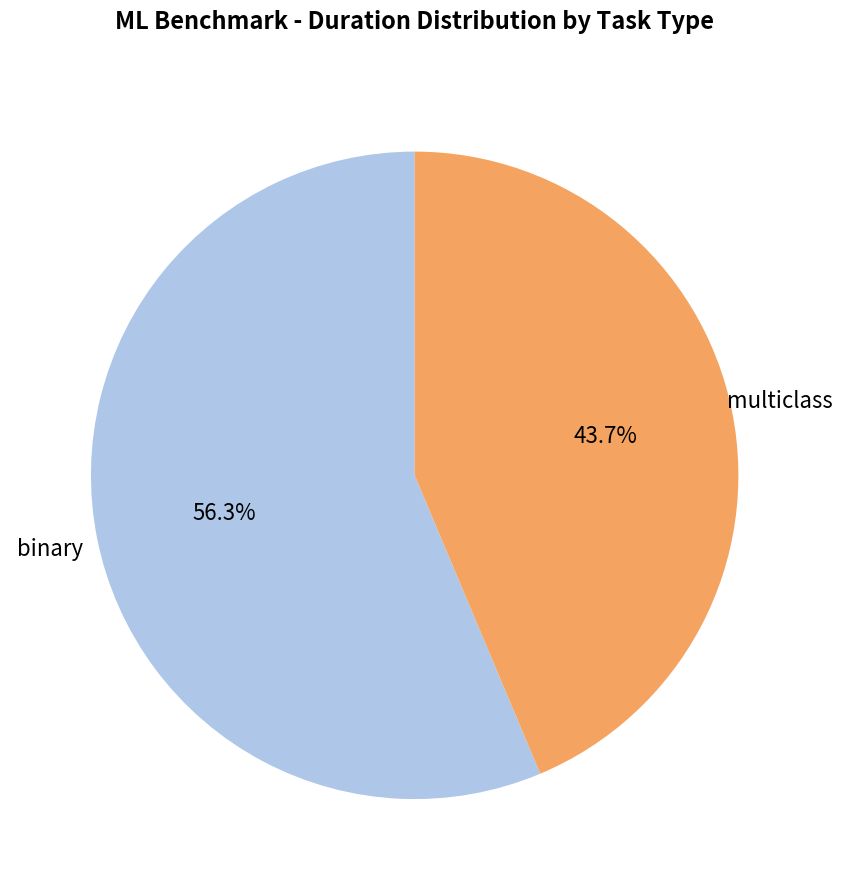

What is the largest slice in the pie chart?

binary